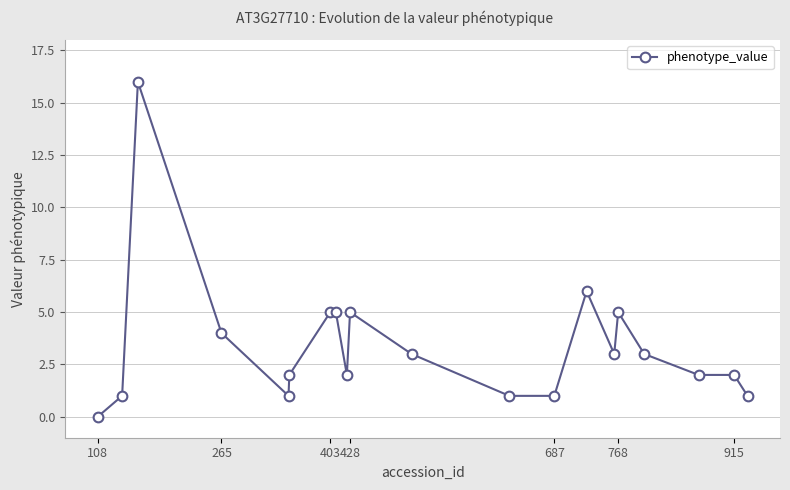

What is the difference between the maximum and second lowest values?

15